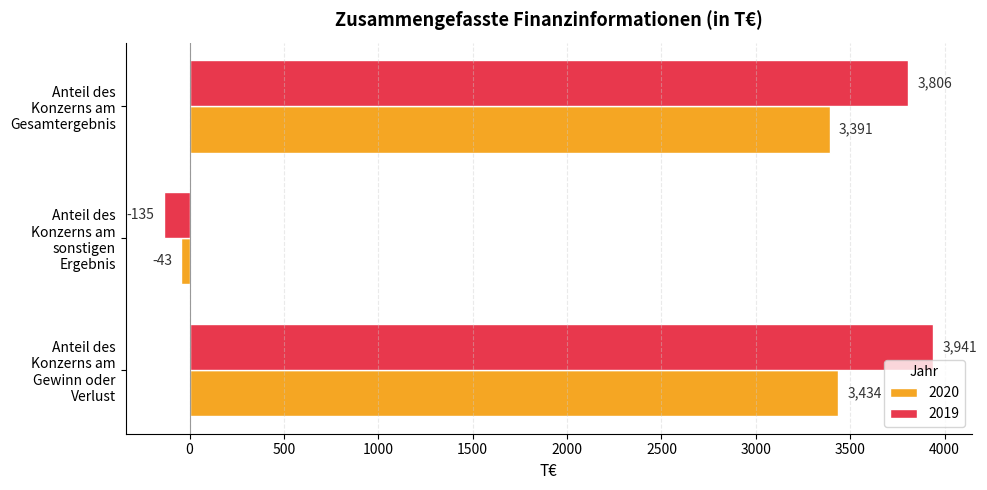

Count the number of data series in this chart.

2